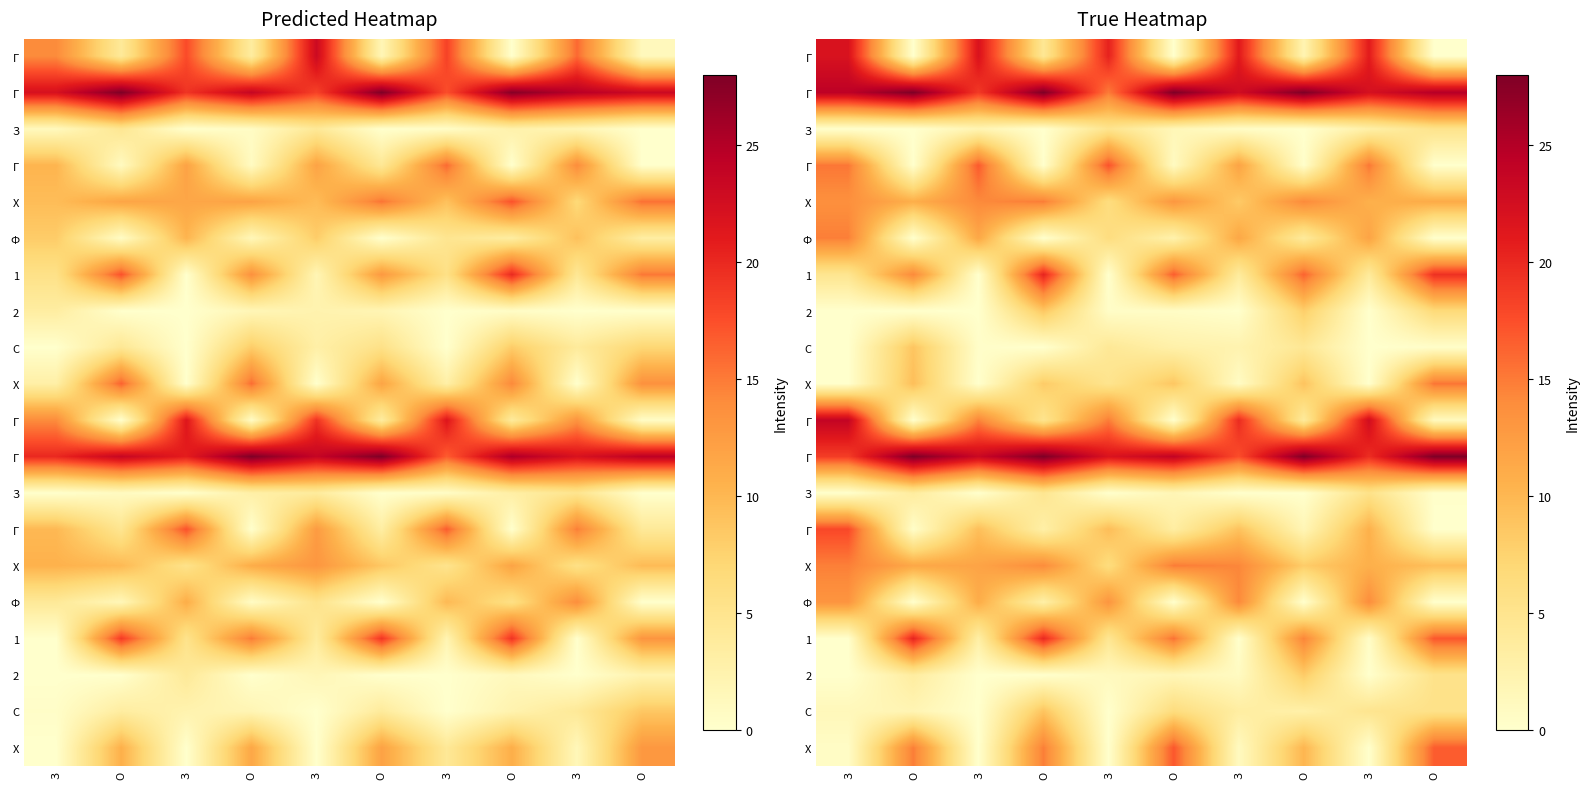

At how many categories does at least one series exceed 25?

5